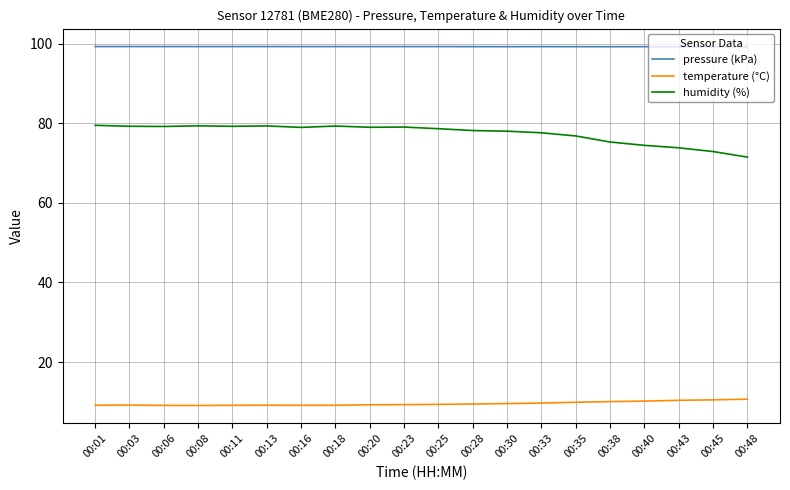

The value of humidity (%) at 00:16 is 79.0. True or false?

True